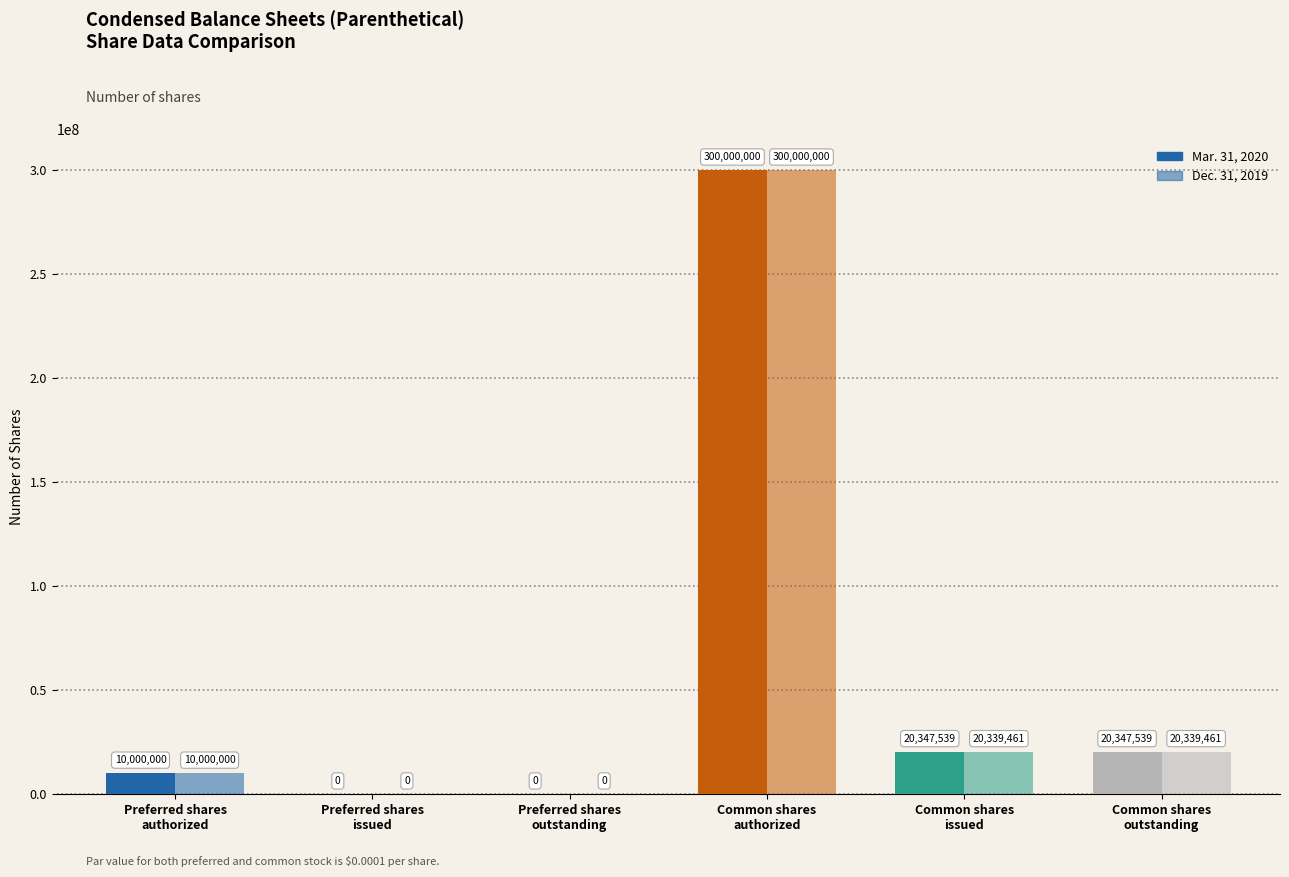

What is the difference between the Dec. 31, 2019 values at Common shares
issued and Preferred shares
authorized?

10339461